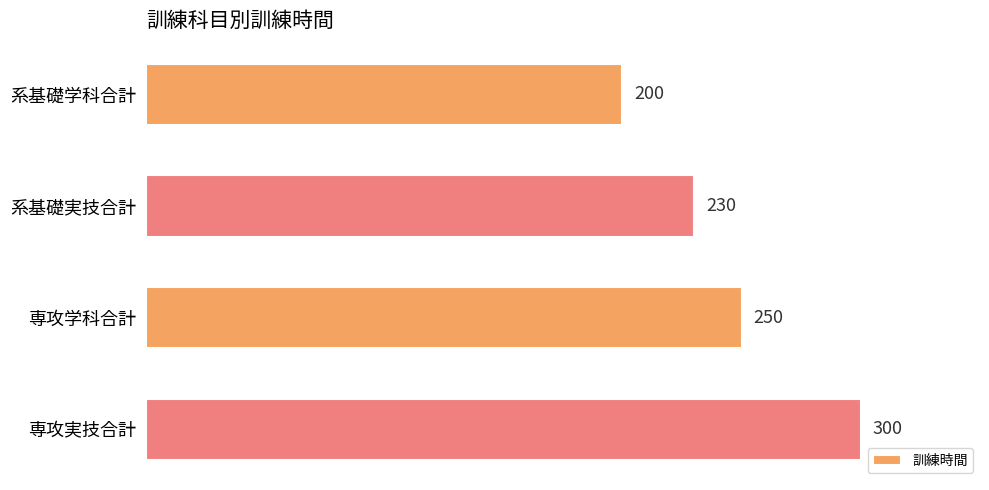

Does the chart contain stacked bars?

No